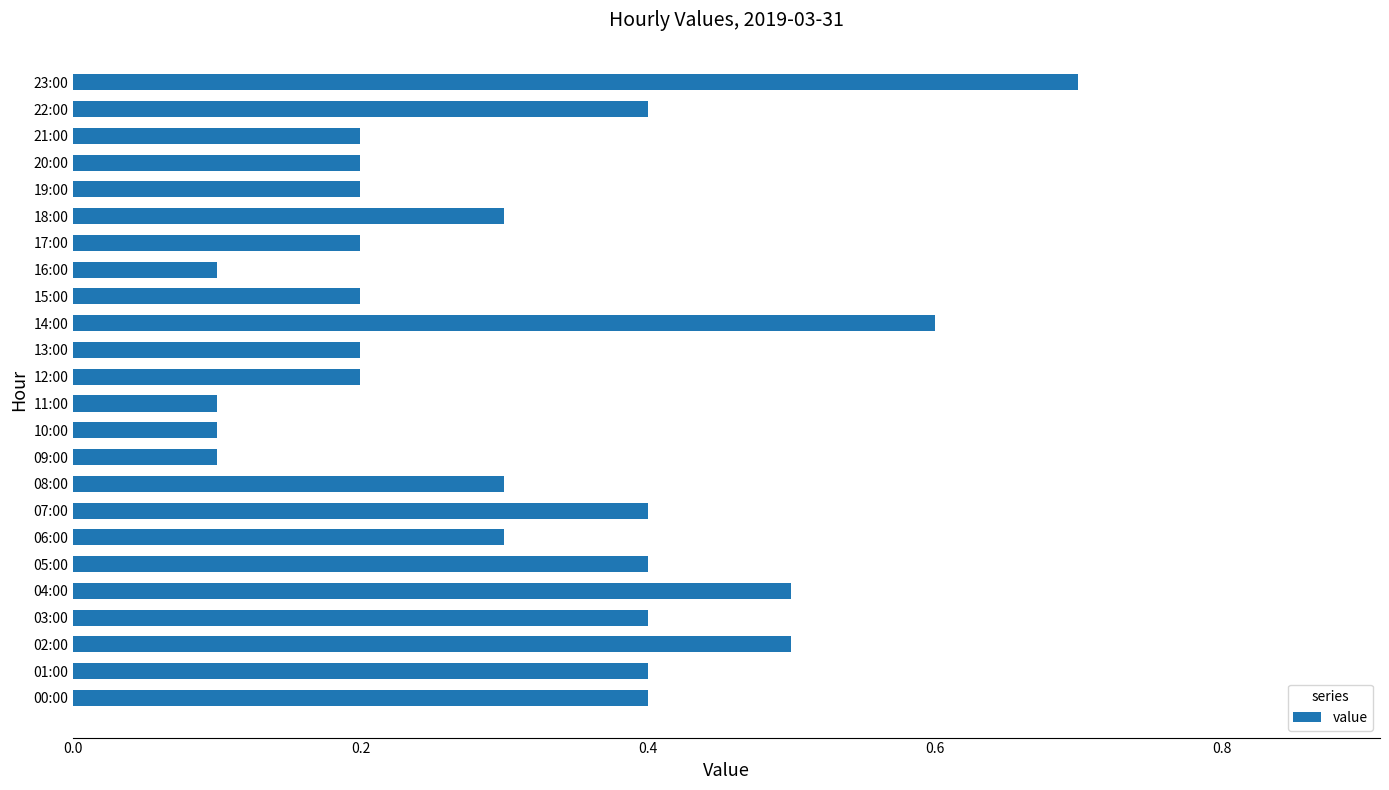

Which label corresponds to the largest value in the chart?

23:00